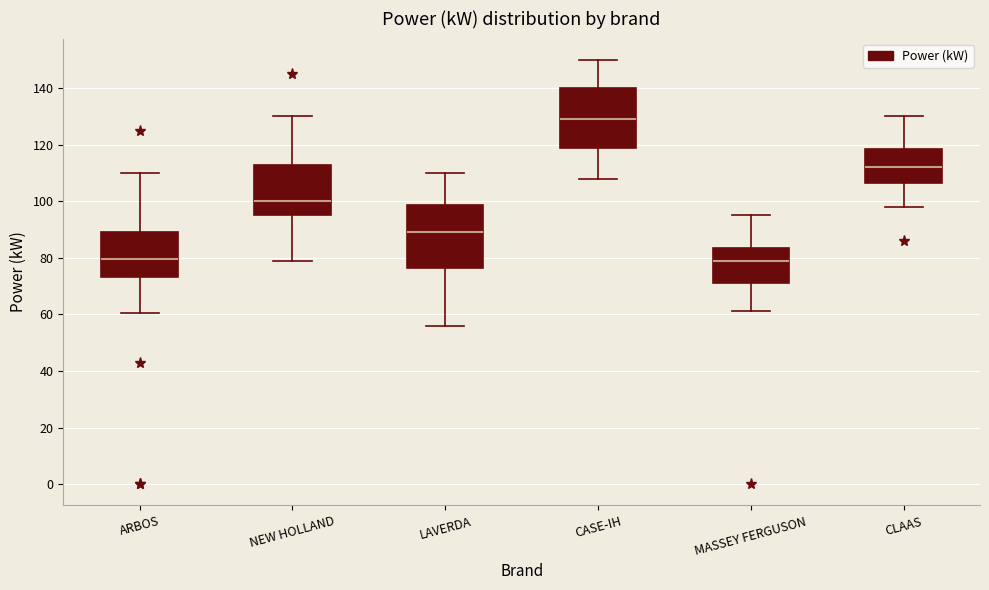

Where is the lower edge of the box for CLAAS on the y-axis? The values are not printed on the chart, so give them approximately, as read against the axis.

106